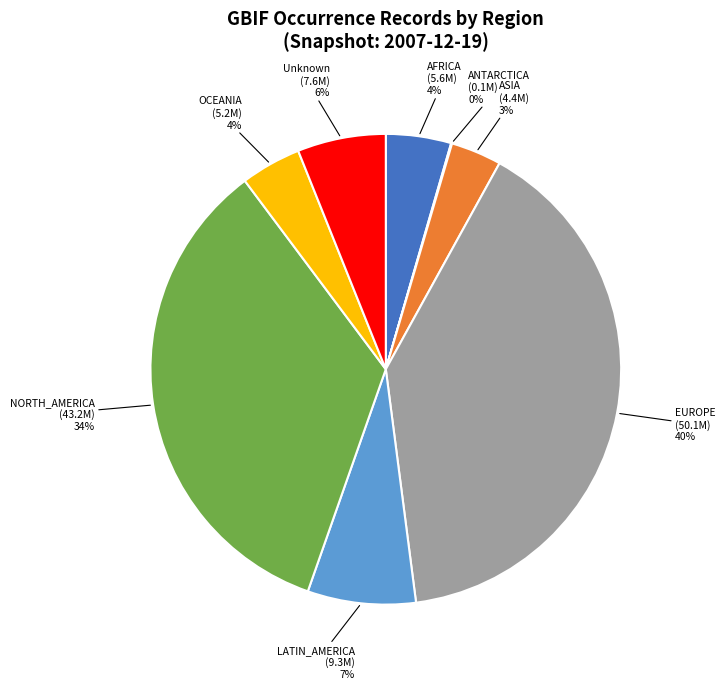

To the nearest percent, what is the difference between the NORTH_AMERICA and EUROPE slice percentages?

6%